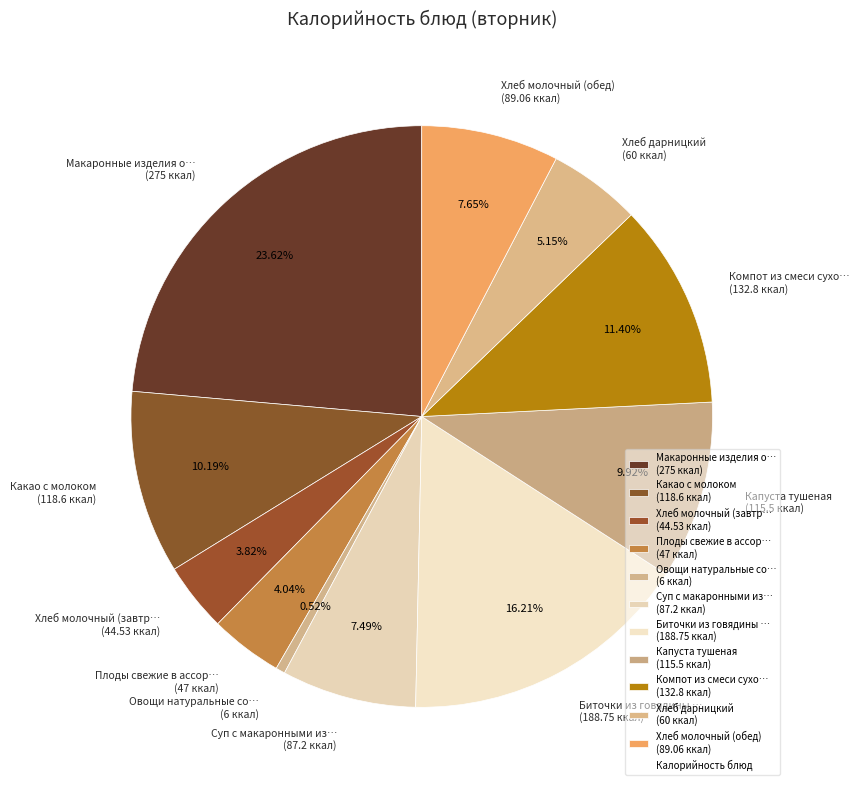

Is Хлеб молочный (обед) (89.06 ккал) the majority of the pie?

No